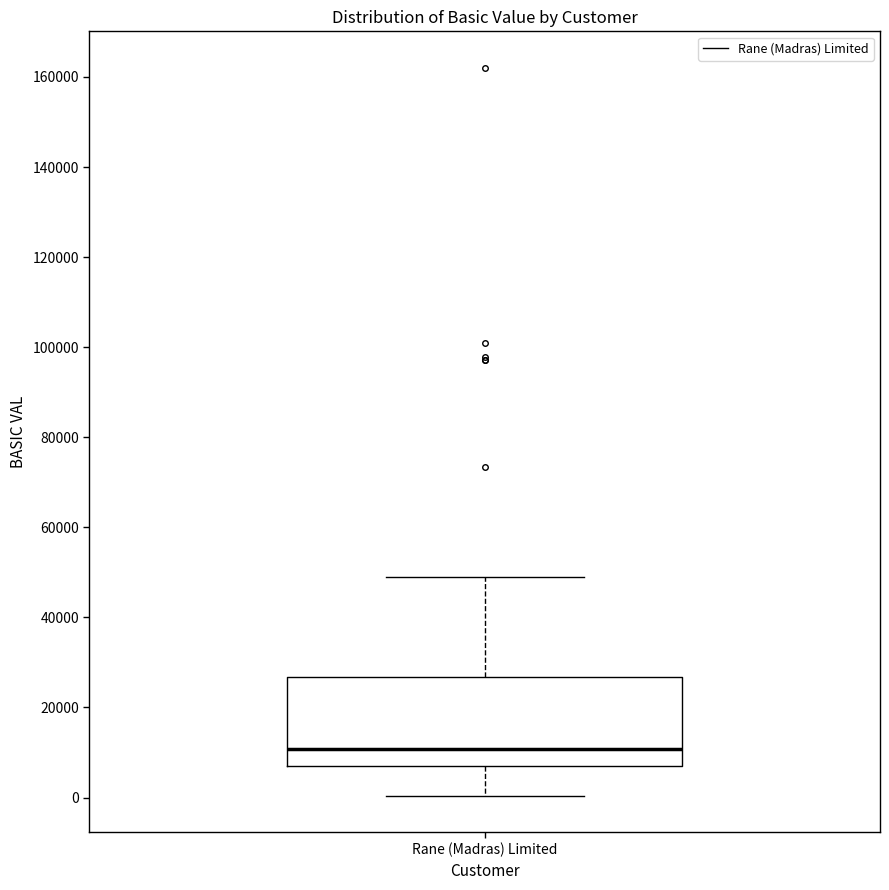

Where is the lower edge of the box for Rane (Madras) Limited on the y-axis? The values are not printed on the chart, so give them approximately, as read against the axis.

6000